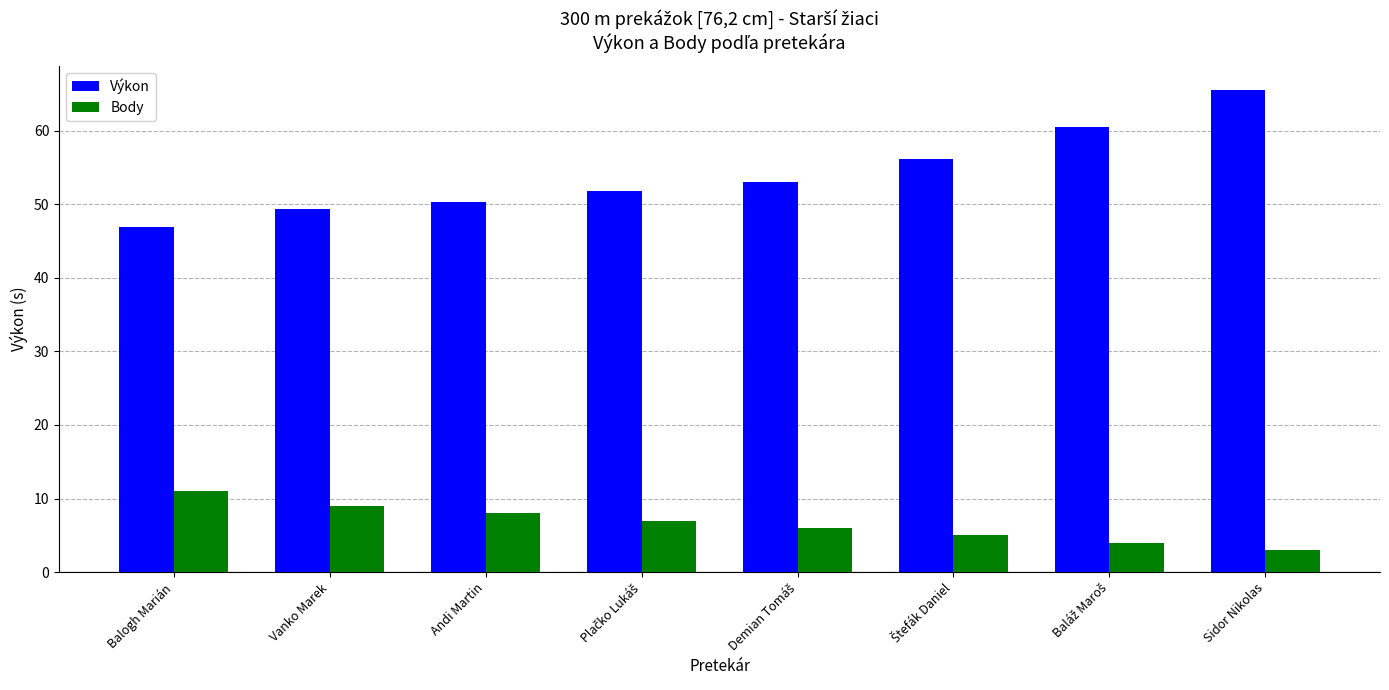

Where does the Body series first go above 7?

Balogh Marián